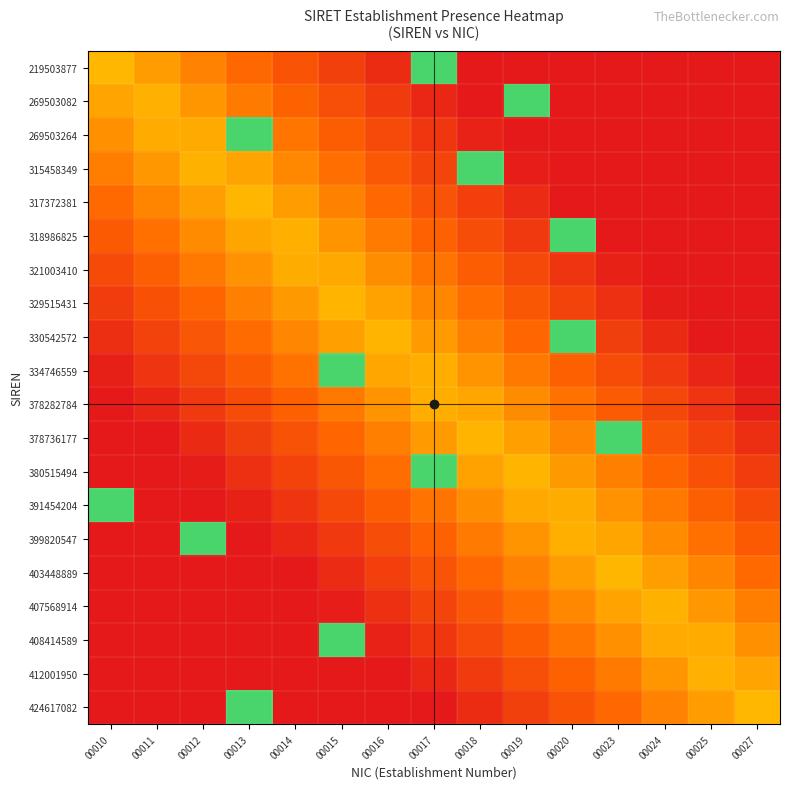

At which category is the sum across all series the highest?

00017